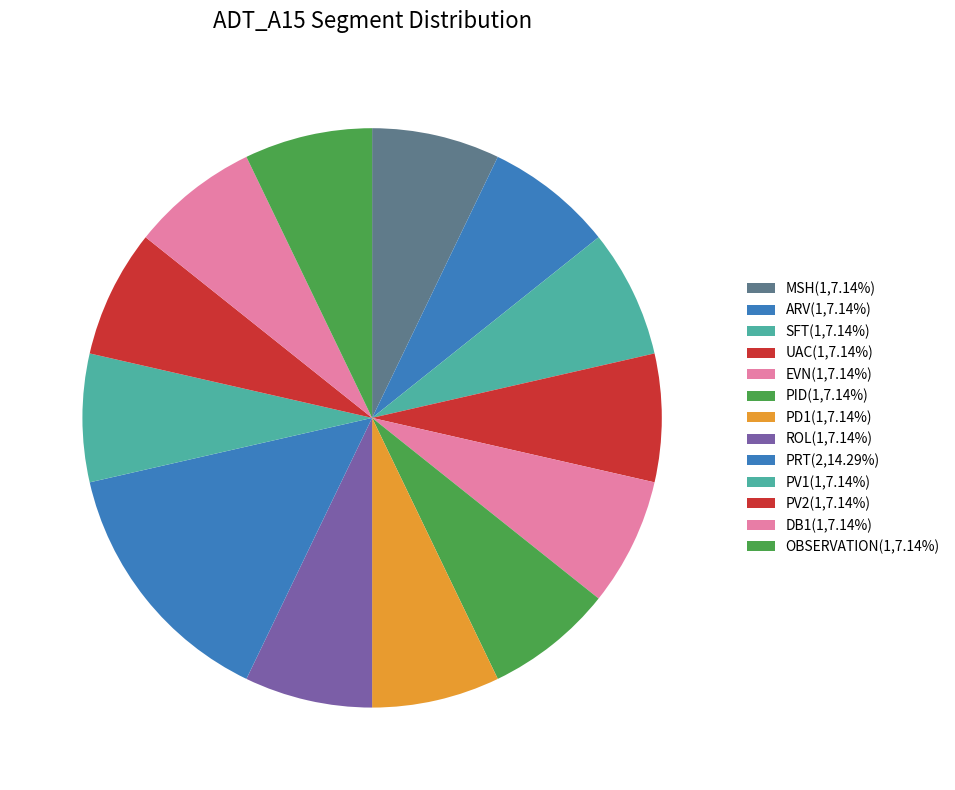

How many segments does this pie chart have?

13